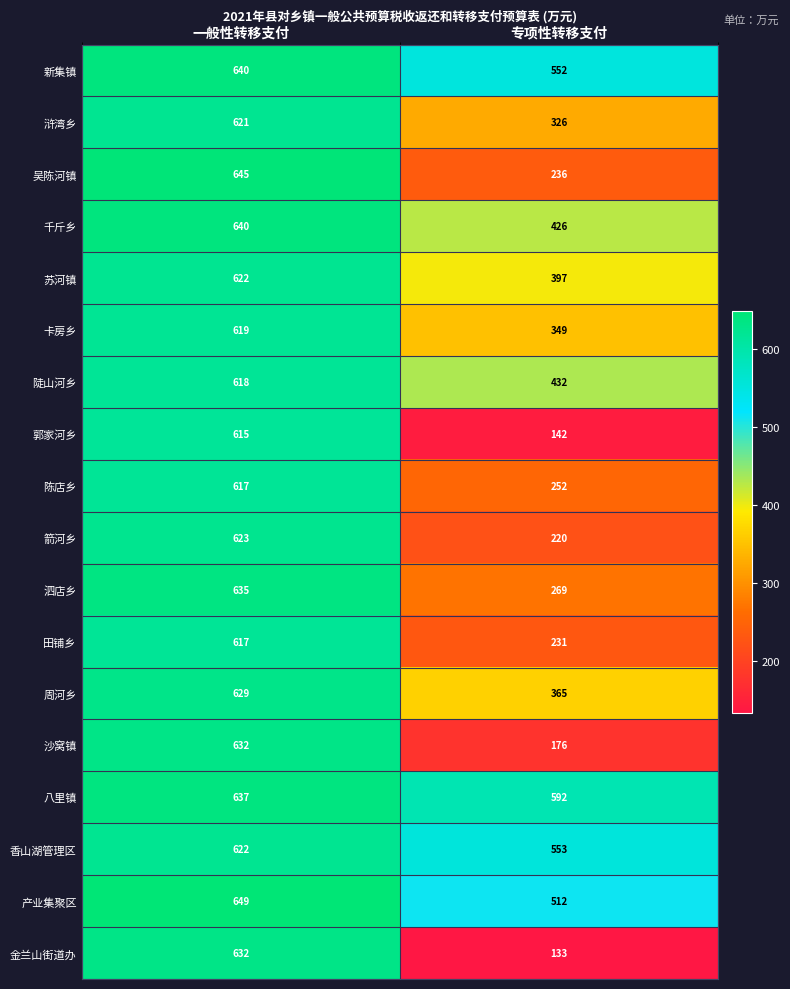

What is the spread (max minus min) of values at 专项性转移支付?

459